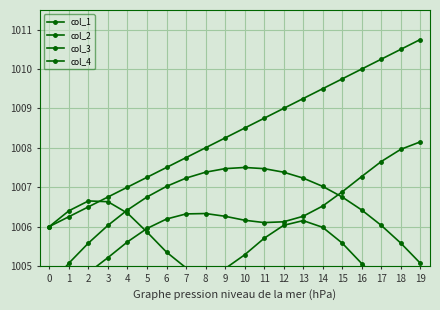

The value of col_1 at 0 is 1006.0. True or false?

True